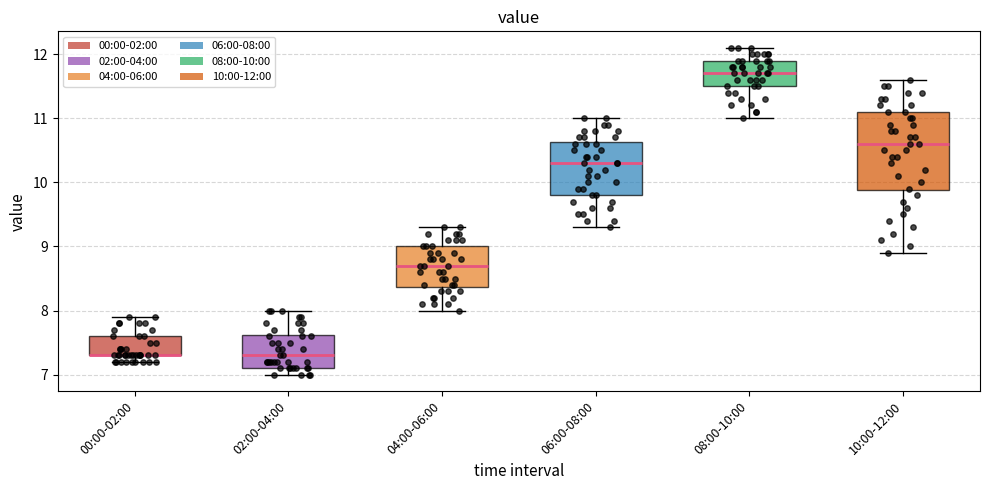

Reading left to right, transcribe this box plot: for each box, give where its median line is, the range the box spans, and where its two whiskers end, as read against the y-axis. The values are not printed on the chart, so give them approximately, as read against the axis.

00:00-02:00: median 7.3 (drawn on the box's lower edge), box 7.3 to 7.6, whiskers 7.2 to 7.9
02:00-04:00: median 7.3, box 7.1 to 7.6, whiskers 7.0 to 8.0
04:00-06:00: median 8.7, box 8.4 to 9.0, whiskers 8.0 to 9.3
06:00-08:00: median 10.3, box 9.8 to 10.6, whiskers 9.3 to 11.0
08:00-10:00: median 11.7, box 11.5 to 11.9, whiskers 11.0 to 12.1
10:00-12:00: median 10.6, box 9.9 to 11.1, whiskers 8.9 to 11.6